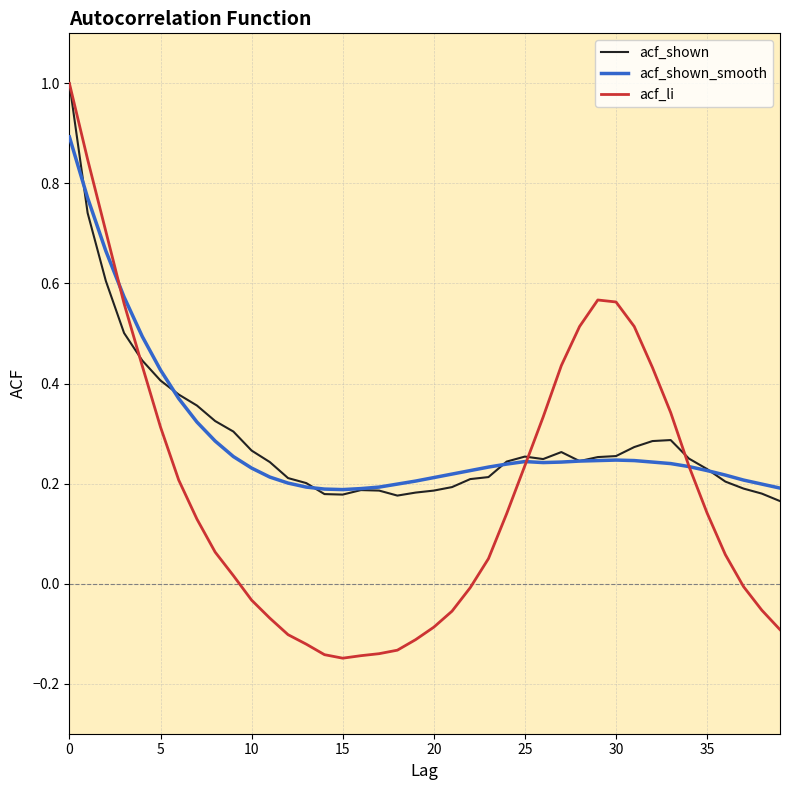

What is the highest value of the acf_shown series?

1.0